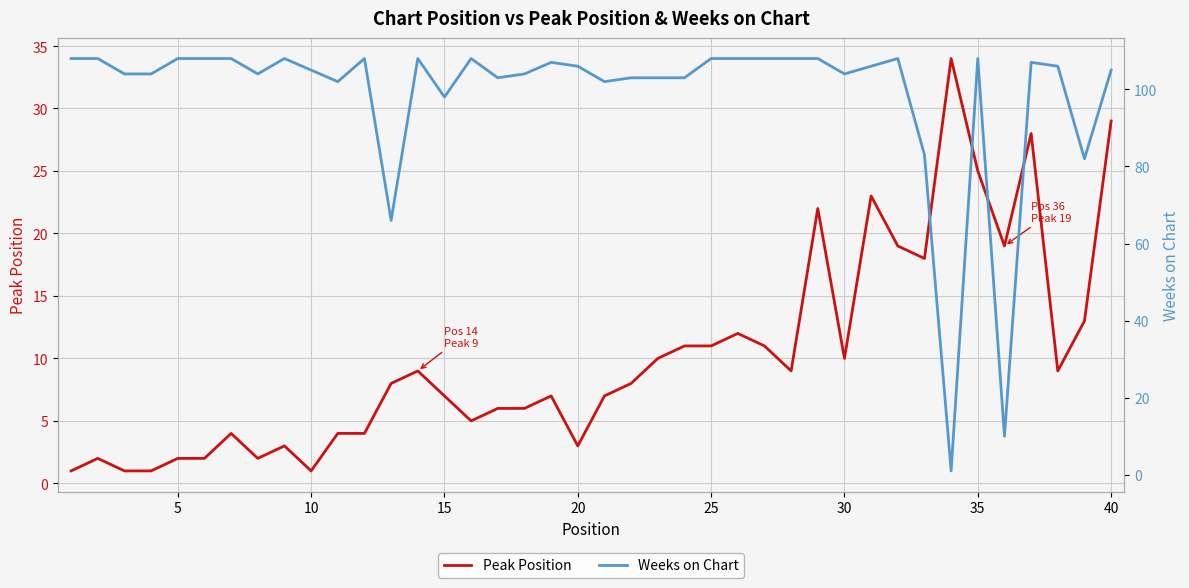

Rank the series by their maximum value, from highest to lowest.

Weeks on Chart, Peak Position